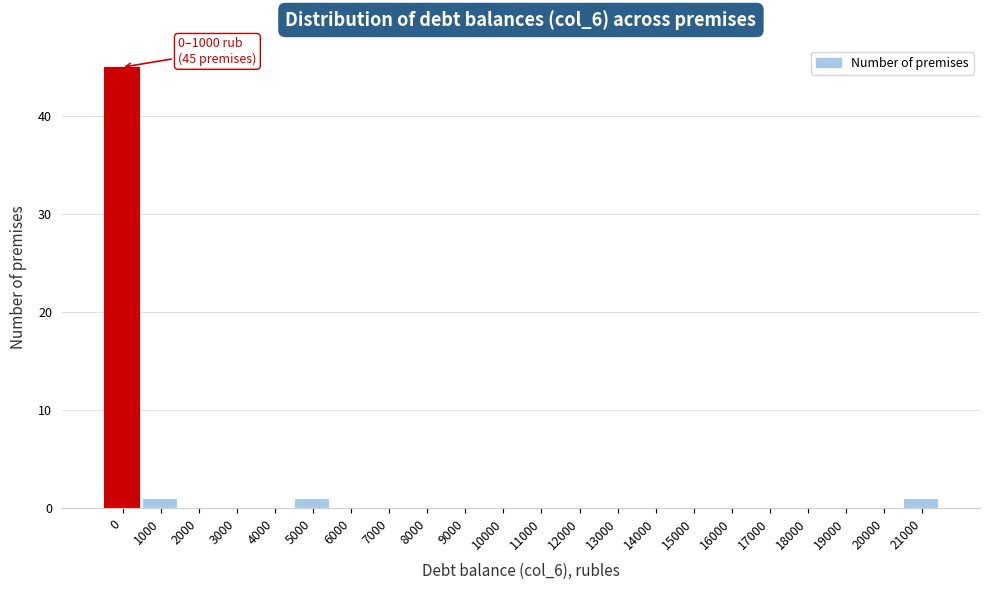

Reading left to right, list all the values displayed in this chart.

0=45	1000=1	2000=0	3000=0	4000=0	5000=1	6000=0	7000=0	8000=0	9000=0	10000=0	11000=0	12000=0	13000=0	14000=0	15000=0	16000=0	17000=0	18000=0	19000=0	20000=0	21000=1